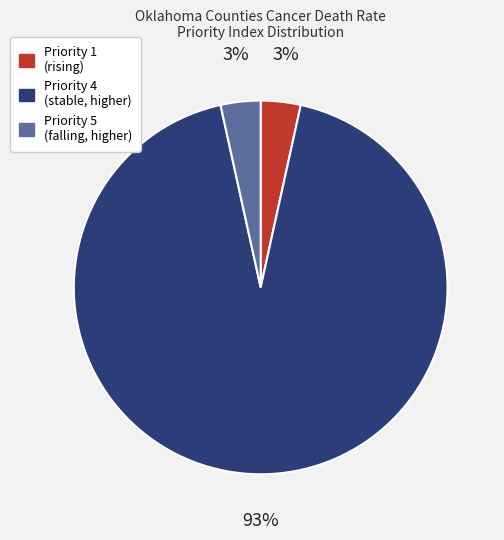

To the nearest percent, what is the average slice percentage?

33%